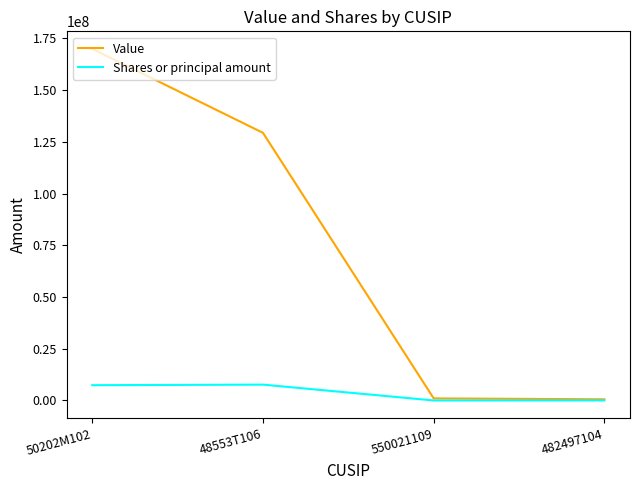

Which series has the largest range (max minus min)?

Value